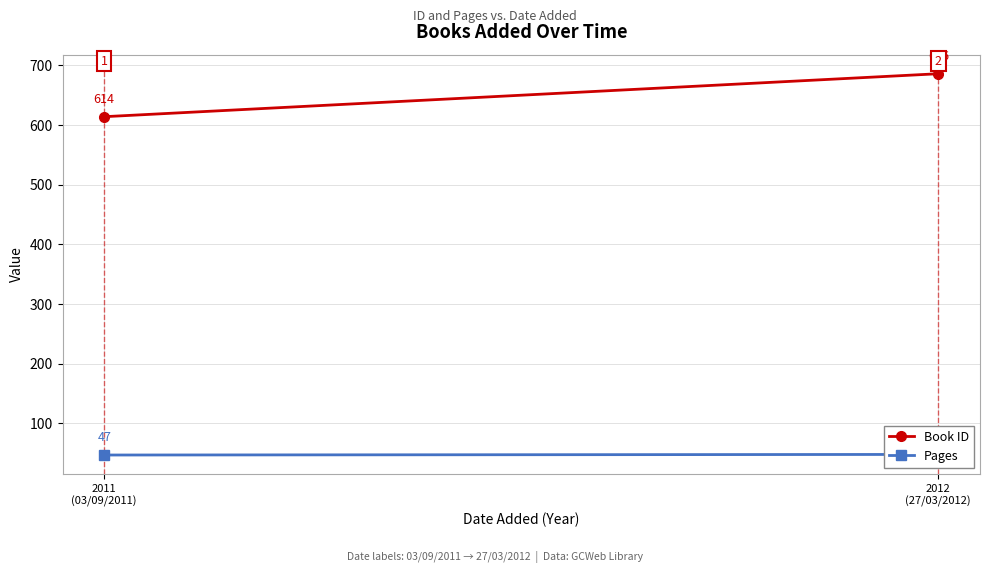

The Book ID series shows 338 at 2012
(27/03/2012). True or false?

False